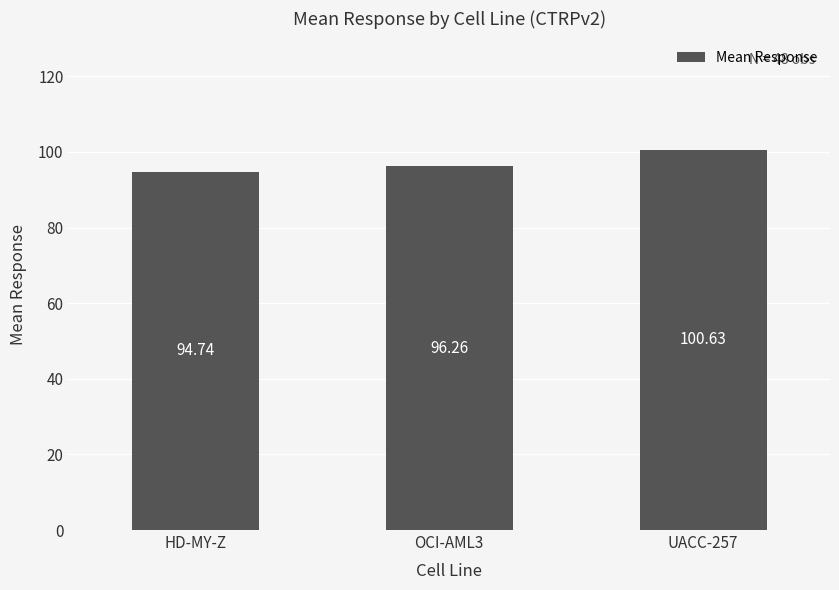

Reading left to right, list all the values displayed in this chart.

94.7	96.3	100.6